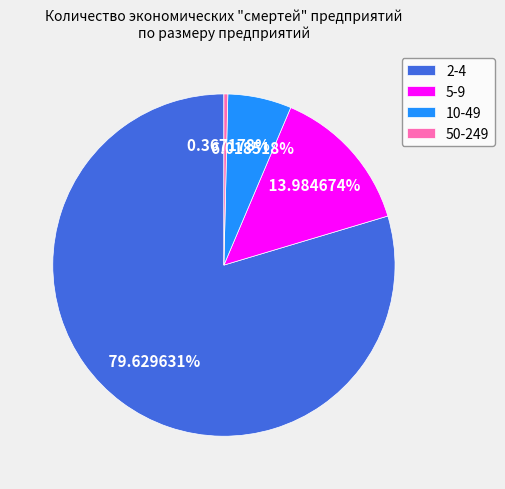

Which category accounts for the majority?

2-4